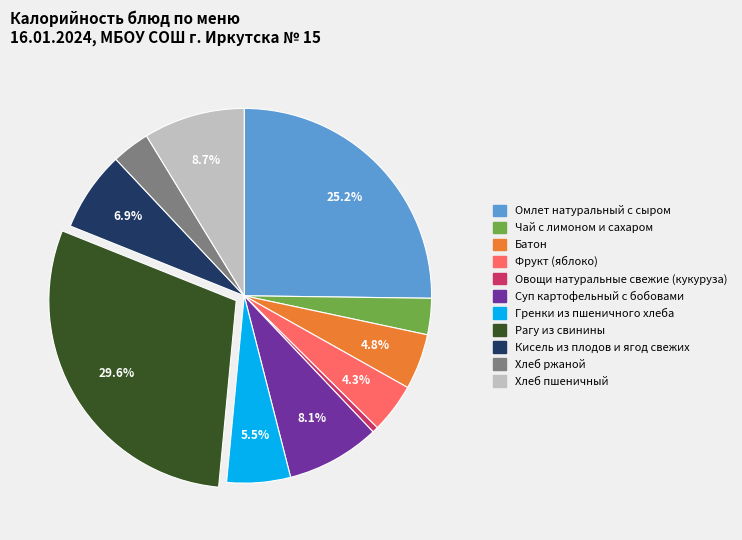

Approximately how many times larger is the value at Хлеб ржаной compared to Омлет натуральный с сыром?

0.1